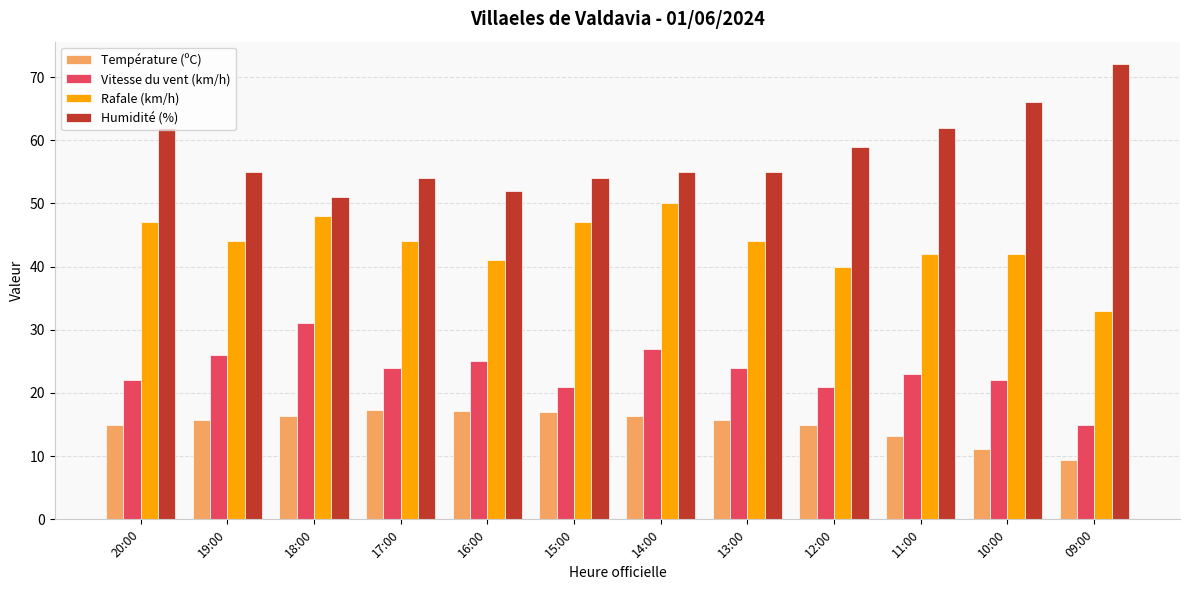

What is the average value of the Rafale (km/h) series?

43.5